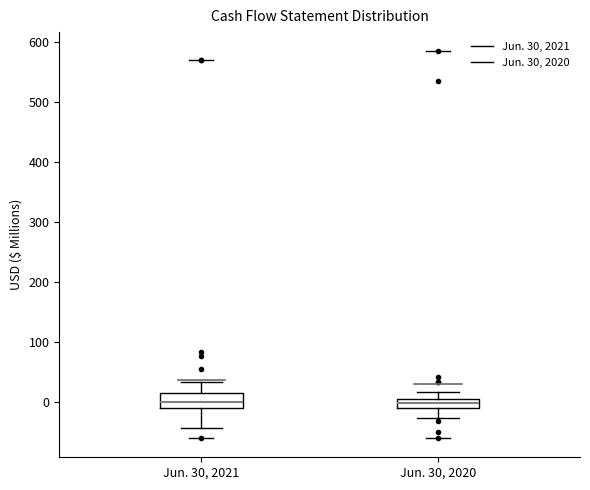

Reading left to right, read every box against the y-axis: the position of its median line, the range the box covers, and the ends of its whiskers. The values are not printed on the chart, so give them approximately, as read against the axis.

Jun. 30, 2021: median 0, box -10 to 20, whiskers -40 to 30
Jun. 30, 2020: median 0, box -10 to 10, whiskers -30 to 20